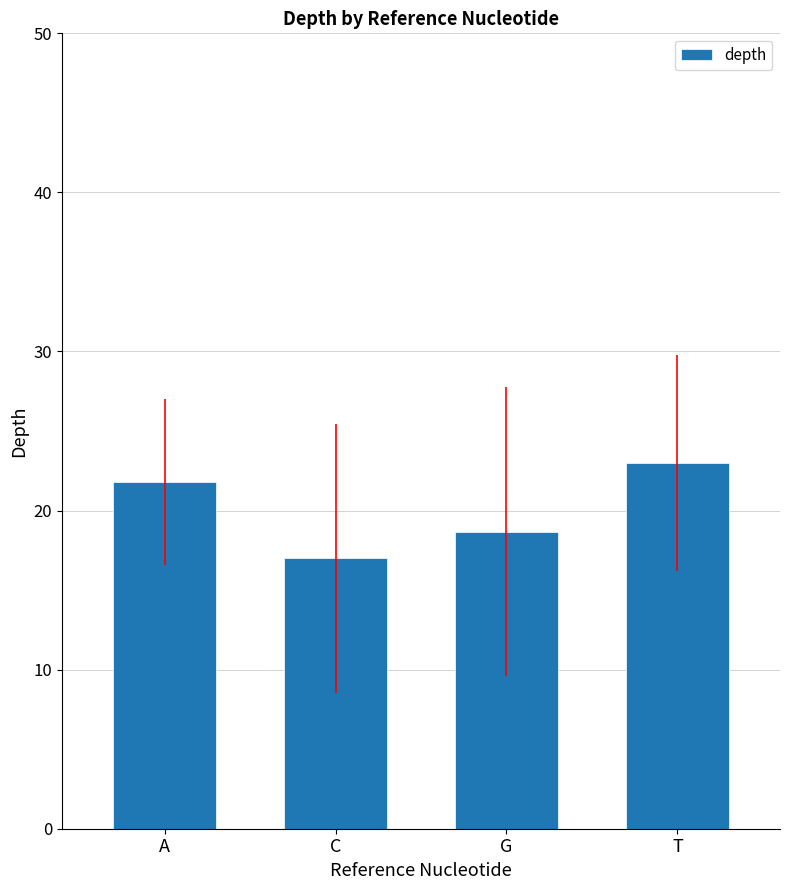

At which label does the data first exceed 21?

A